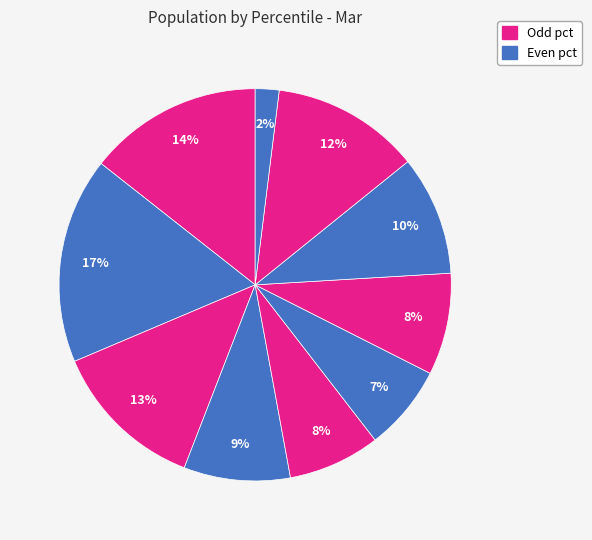

Count the number of slices in the pie.

10